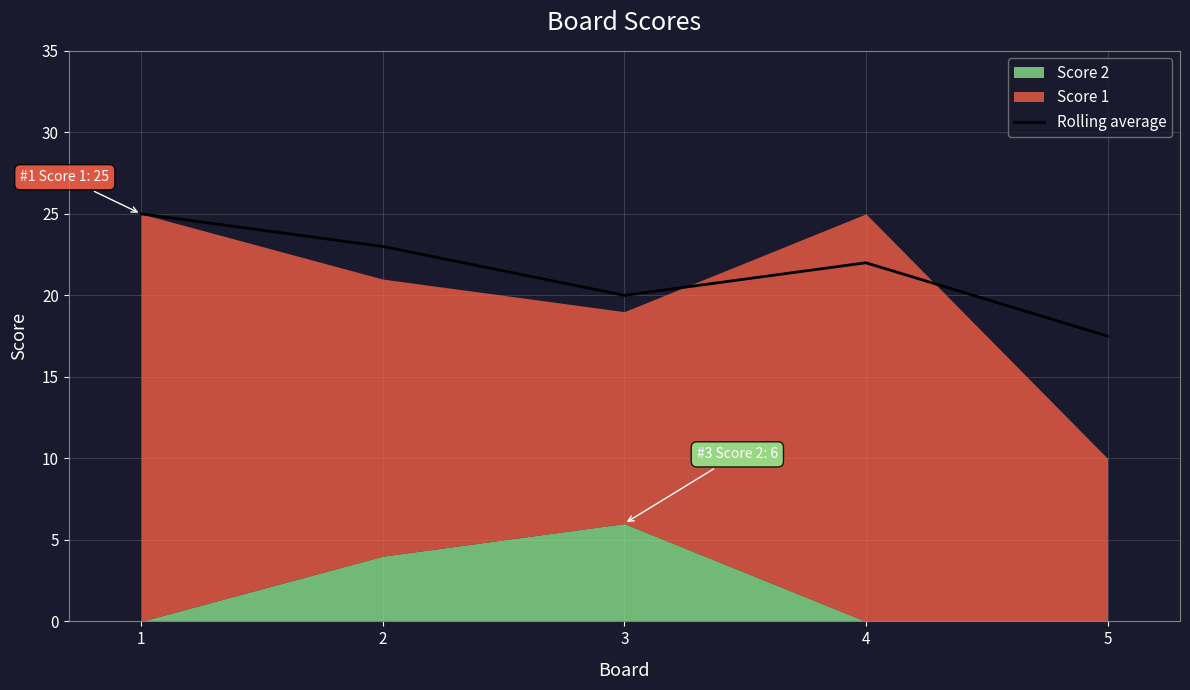

What is the difference between the maximum and second lowest values?

5.0